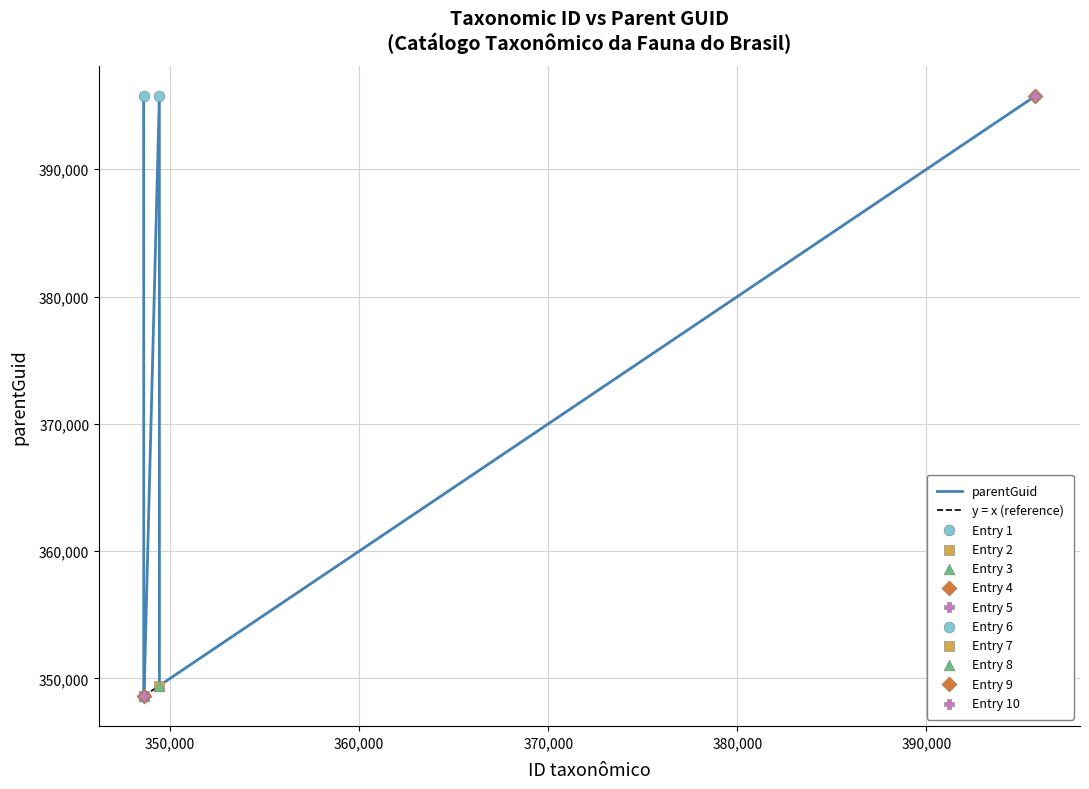

At how many categories does at least one series exceed 391136?

4